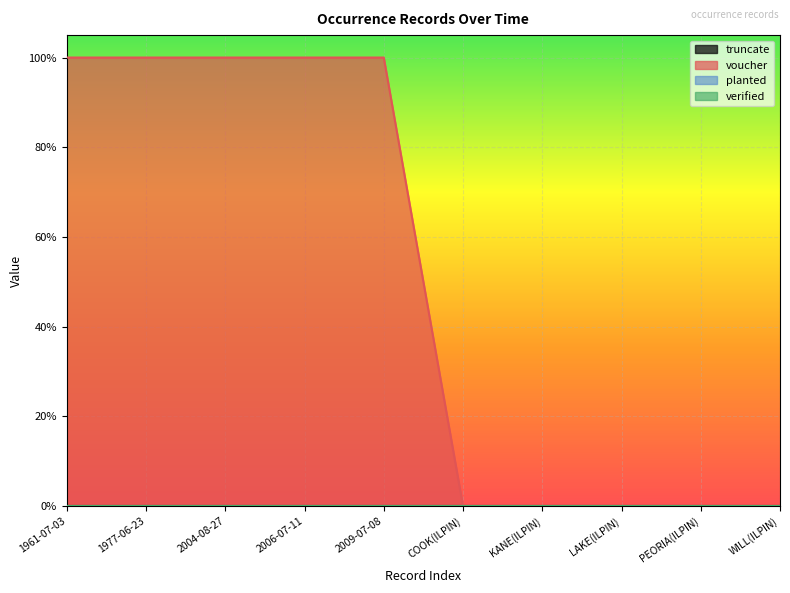

Count the number of categories in the chart.

10